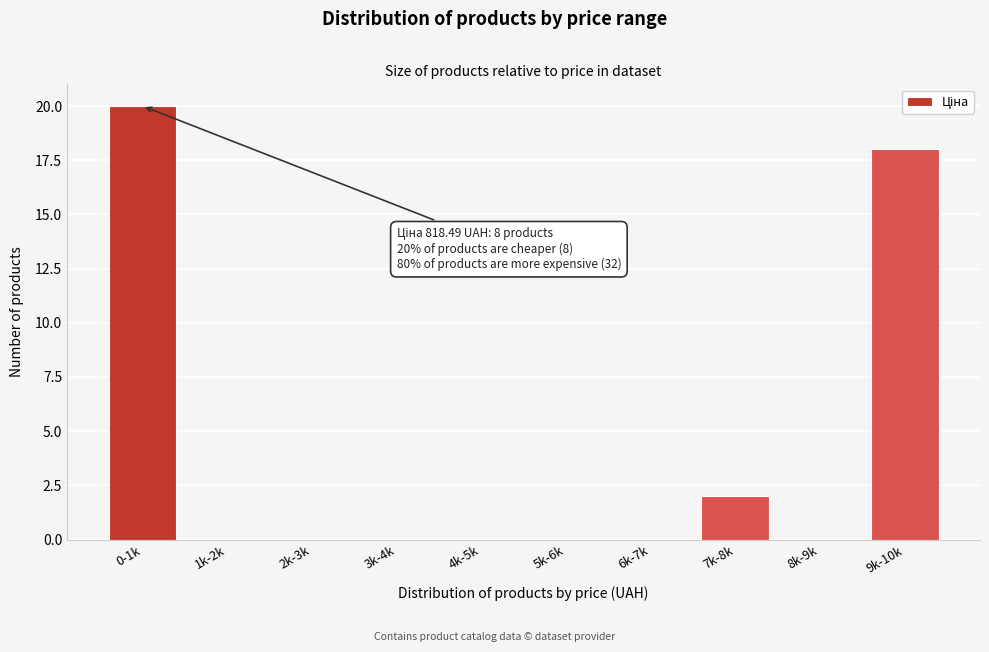

Reading left to right, extract all data points from this chart.

0-1k=20	1k-2k=0	2k-3k=0	3k-4k=0	4k-5k=0	5k-6k=0	6k-7k=0	7k-8k=2	8k-9k=0	9k-10k=18